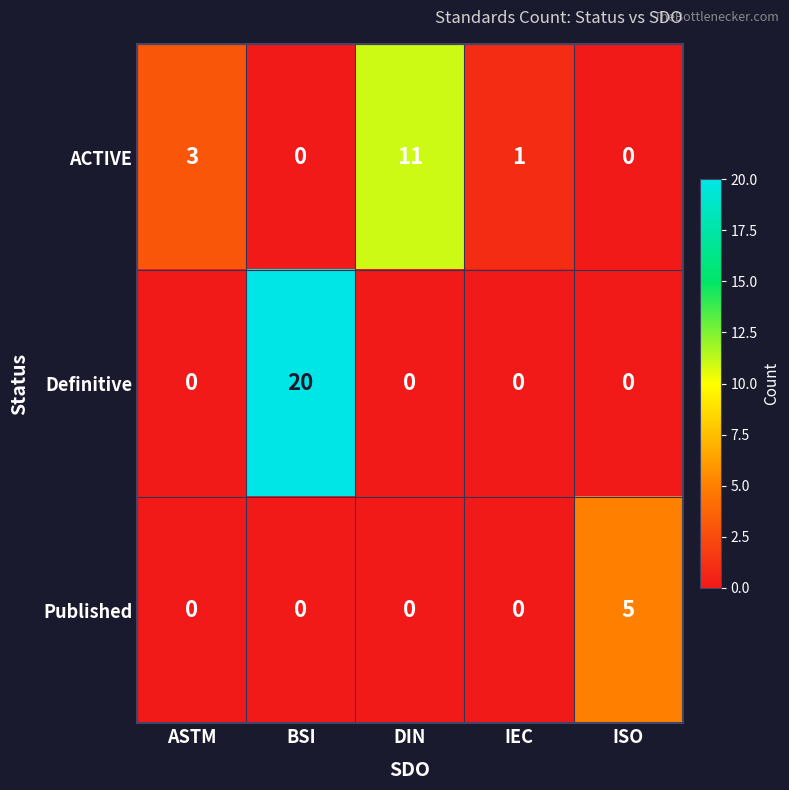

What is the sum of all Published values?

5